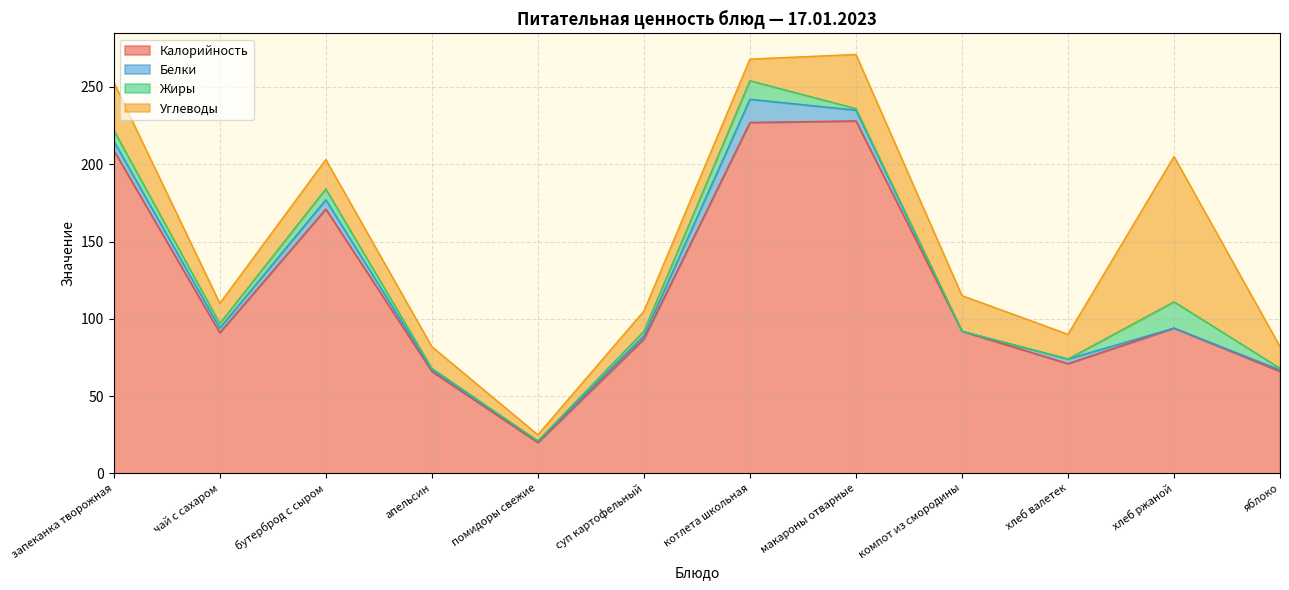

What is the value of the Жиры point at the 11th from the left?

17